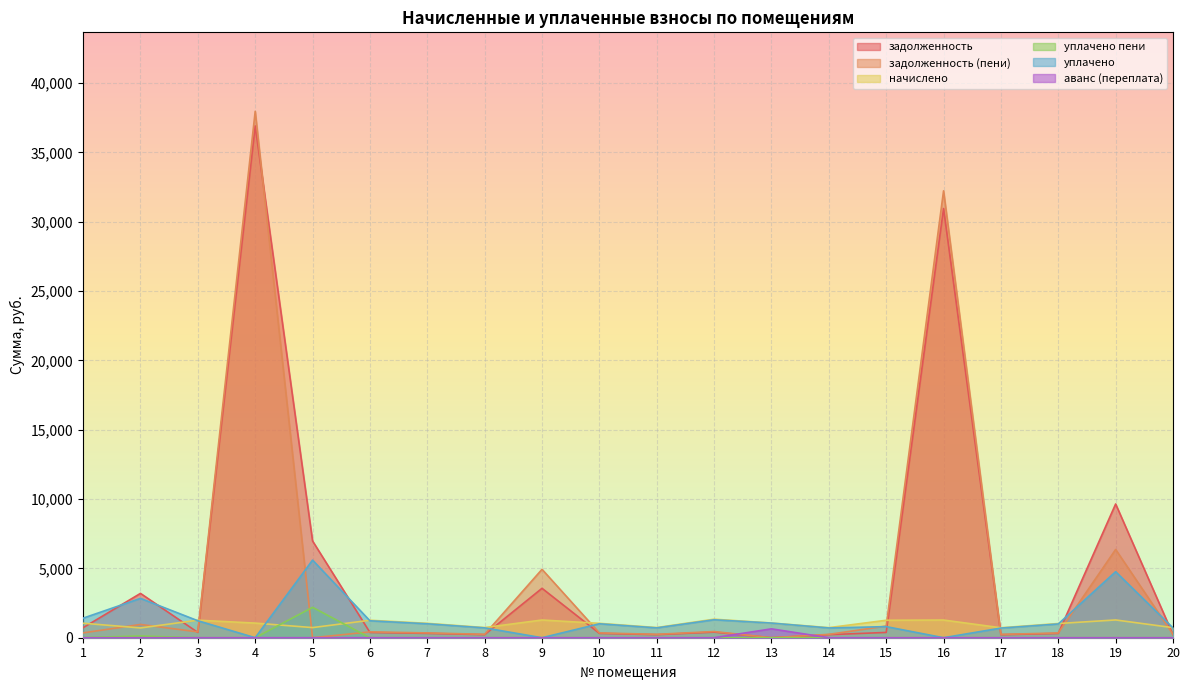

Rank the series at 10 from highest to lowest value.

начислено, уплачено, задолженность (пени), задолженность, уплачено пени, аванс (переплата)